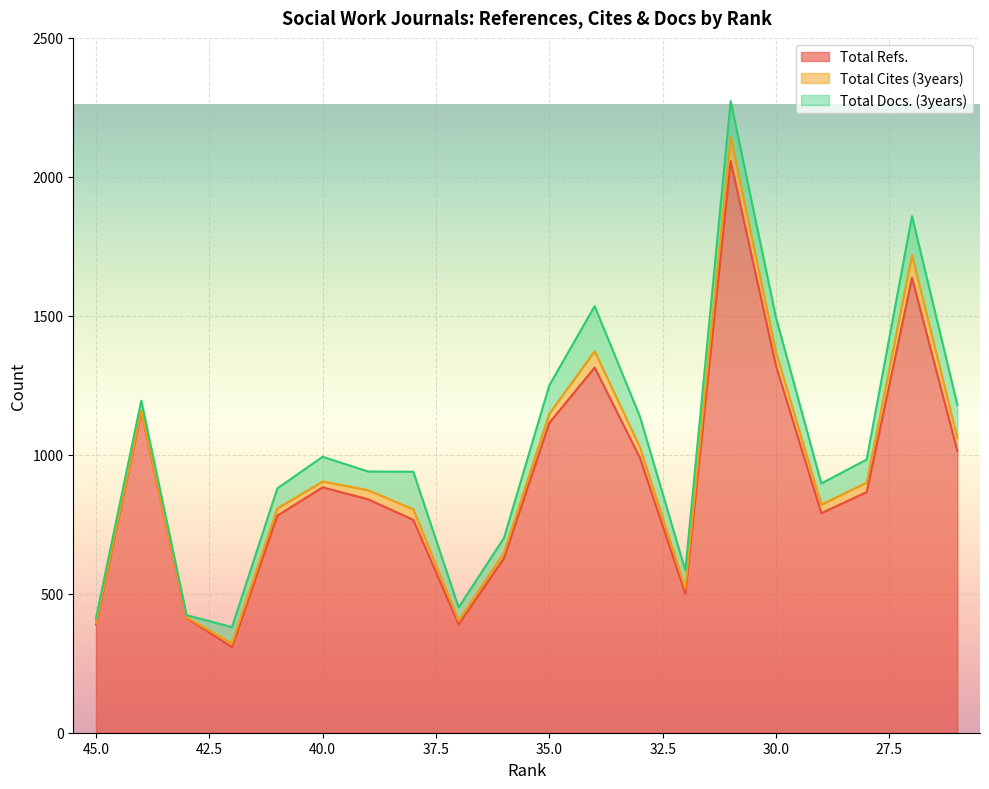

What is the average value of the Total Refs. series?

908